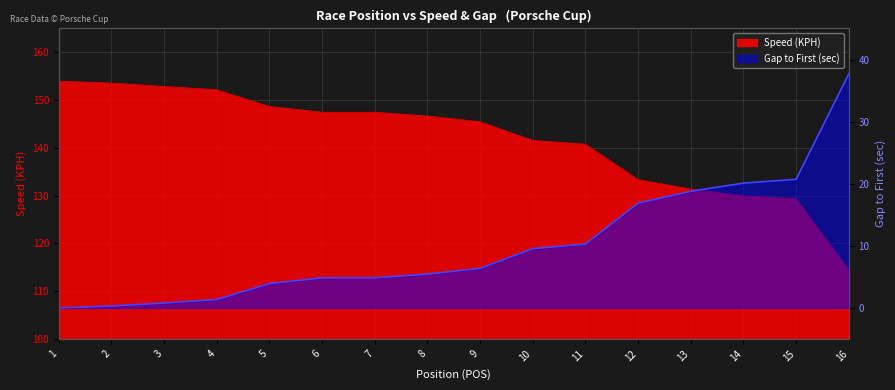

At which category is the sum across all series the highest?

1